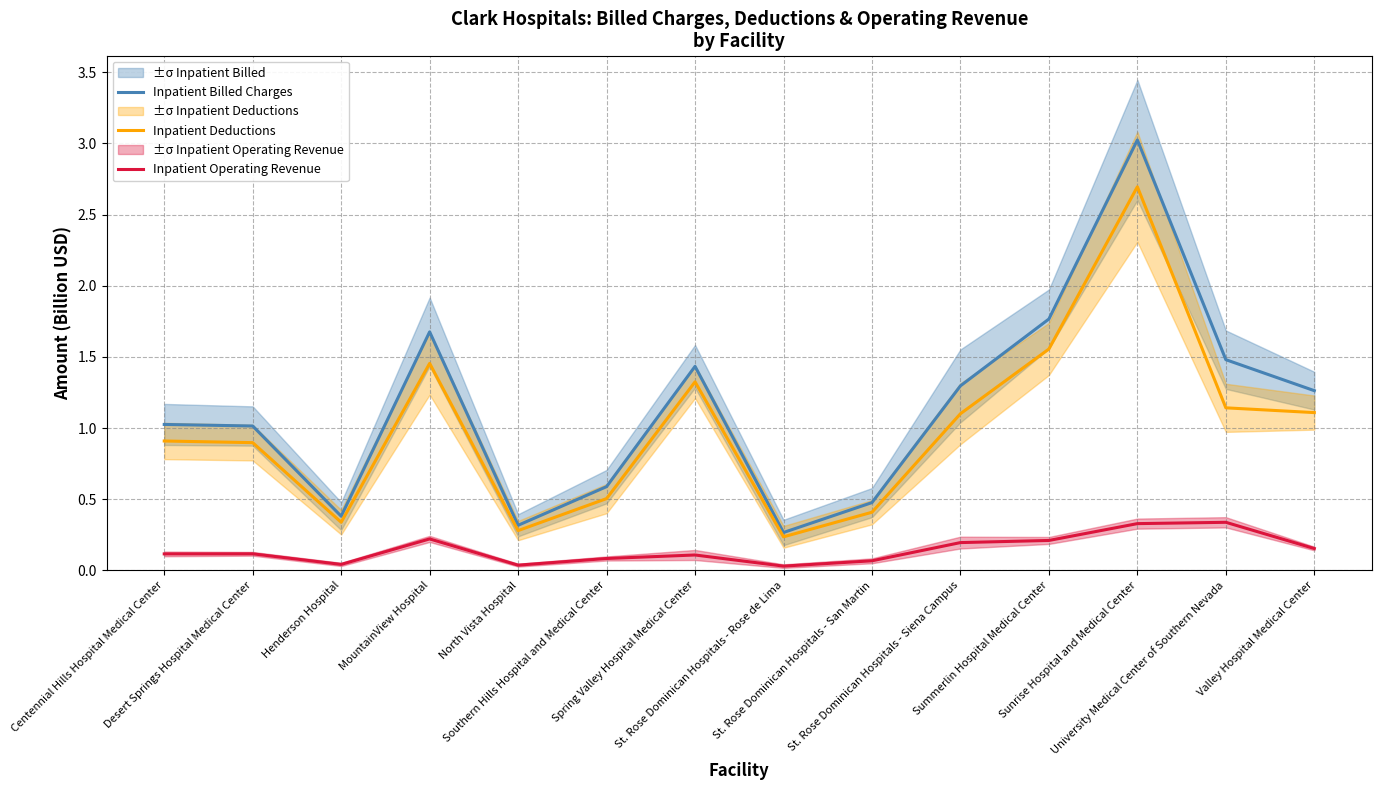

True or false: Inpatient Billed Charges and Inpatient Deductions intersect in this chart.

False